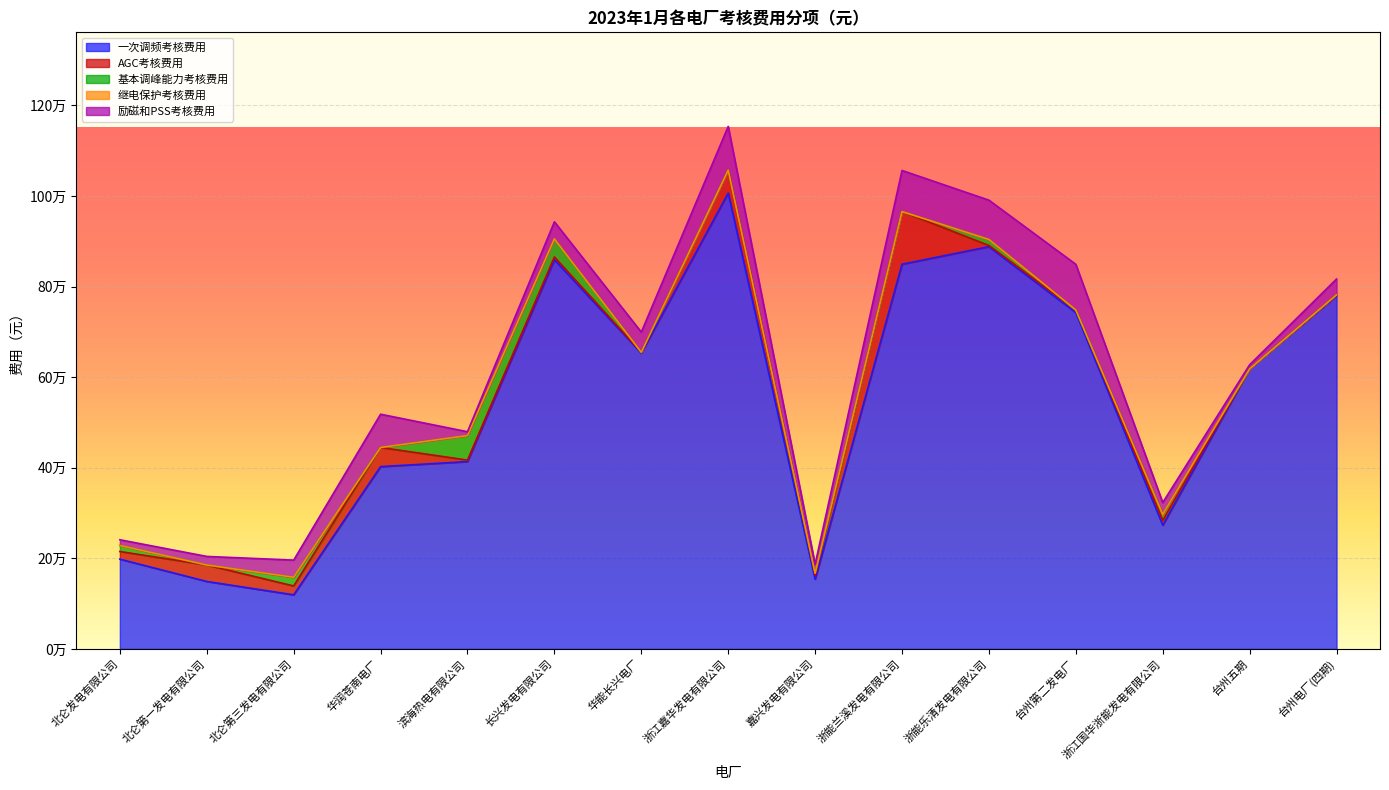

Reading right to left, list all the values displayed in this chart.

一次调频考核费用: 779623.5	618319.4	273146.1	742260.7	887884.0	849203.3	153960.4	1006233.6	653088.8	859074.2	413518.3	402468.4	119478.9	148997.6	198167.9
AGC考核费用: 2018.9	0.0	10605.9	6011.8	2612.9	116173.3	8082.4	50642.7	1714.9	6106.5	3293.2	42216.3	19551.8	36295.0	16876.7
基本调峰能力考核费用: 0.0	0.0	13289.6	0.0	13289.6	0.0	4983.6	0.0	0.0	39868.8	54068.1	0.0	19103.8	0.0	13289.6
继电保护考核费用: 0.0	0.0	0.0	0.0	0.0	0.0	0.0	0.0	0.0	0.0	0.0	0.0	0.0	0.0	0.0
励磁和PSS考核费用: 34869.0	9043.9	26087.0	100732.2	86819.5	90759.5	19962.4	96534.1	44611.6	37810.3	8570.0	73439.3	37930.7	18937.8	12692.4